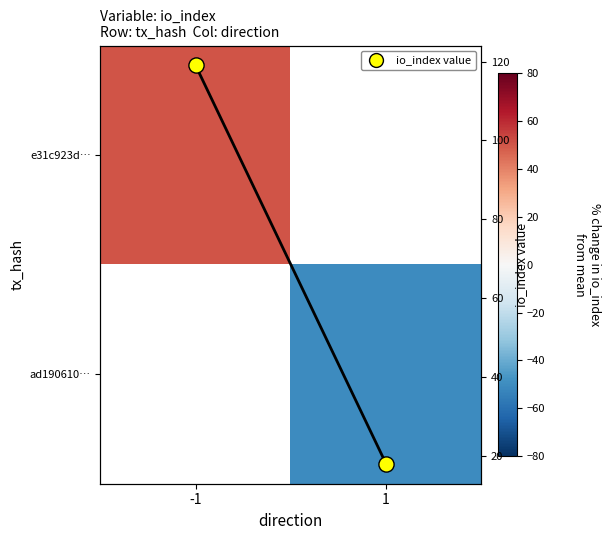

True or false: e31c923d… has a value of 50.5 at -1.

True